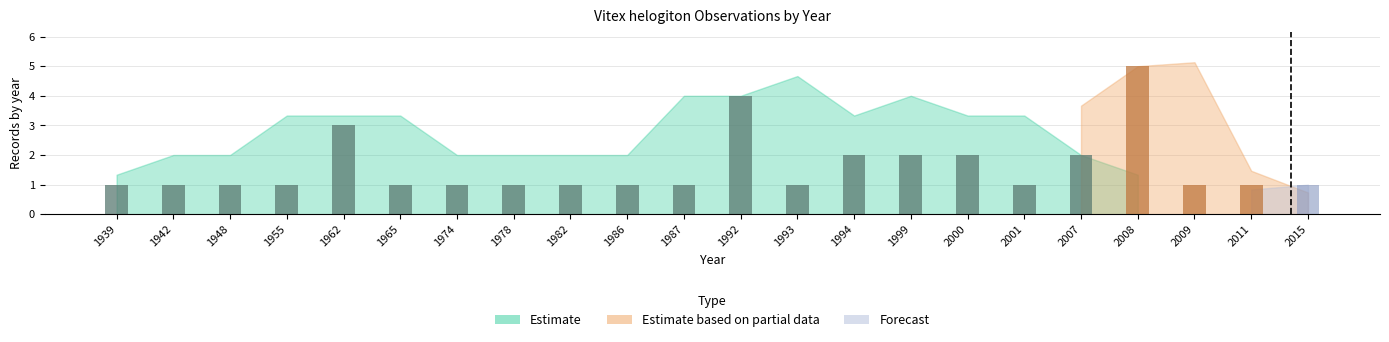

Are the bars grouped side by side (vs. stacked)?

Yes